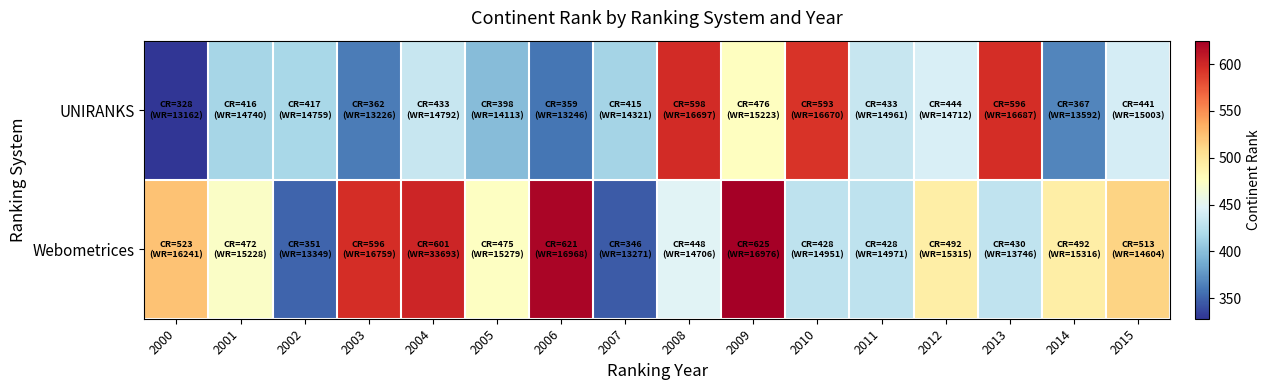

Which label corresponds to the smallest value in the chart?

2000